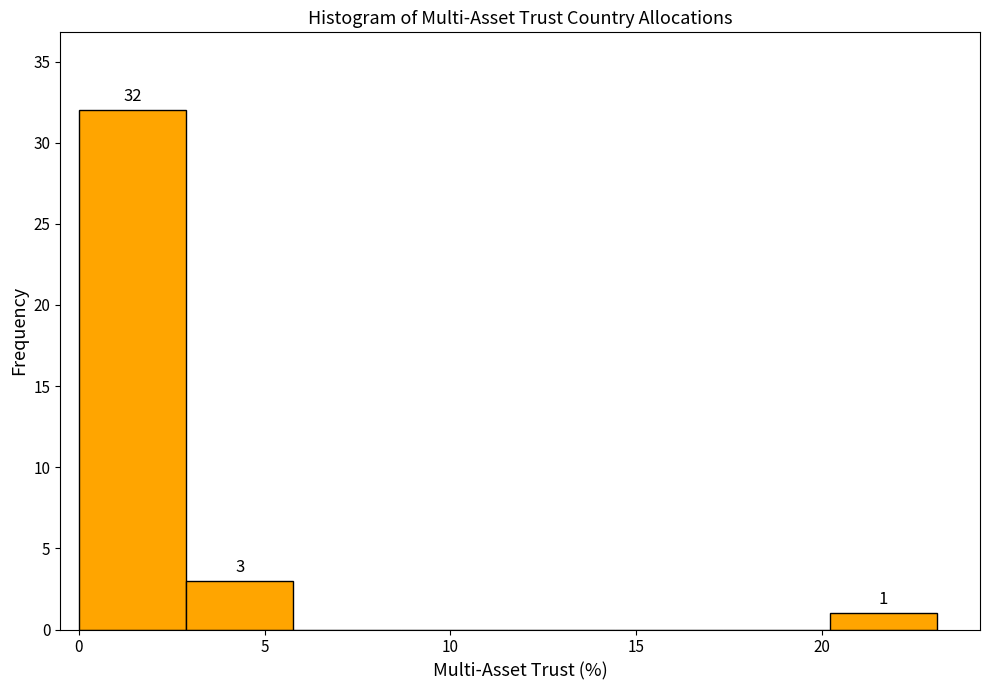

Which range on the x-axis has the tallest bar?

0.0 to 3.0